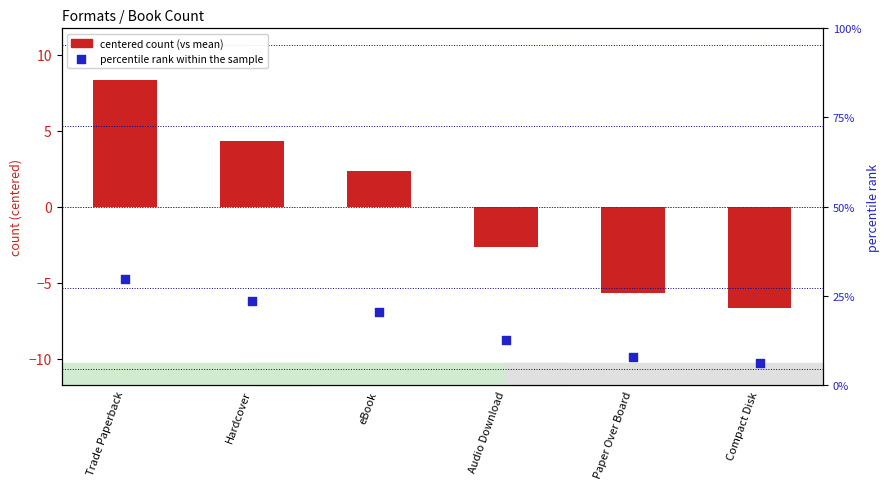

What is the total value across all series at eBook?

22.6